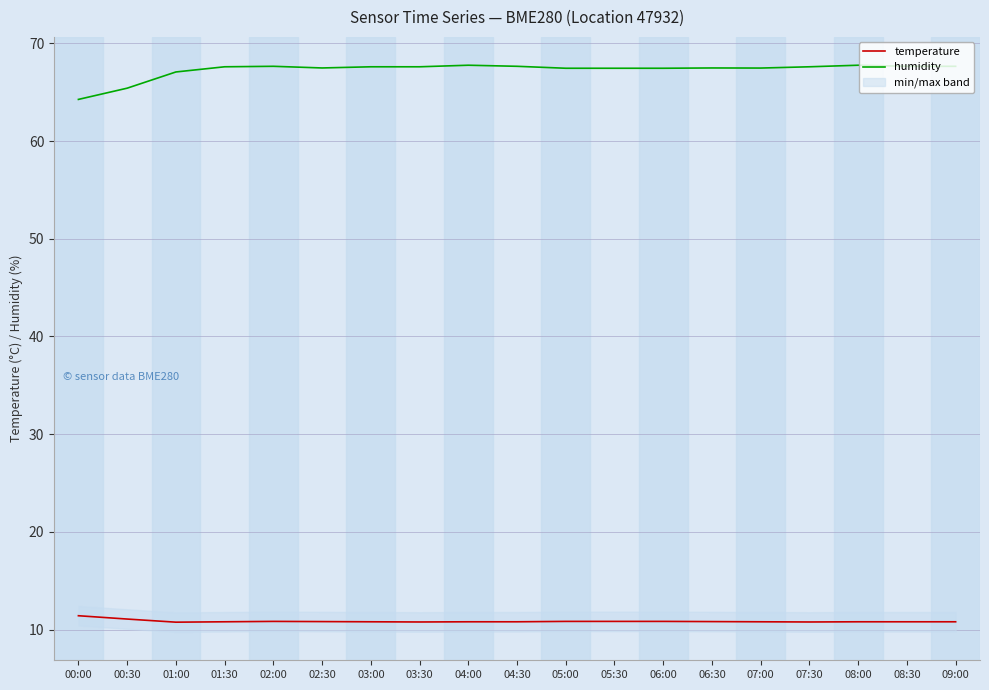

Reading left to right, list all the values displayed in this chart.

temperature: 11.4	11.1	10.8	10.8	10.8	10.8	10.8	10.8	10.8	10.8	10.8	10.8	10.8	10.8	10.8	10.8	10.8	10.8	10.8
humidity: 64.3	65.4	67.1	67.6	67.7	67.5	67.6	67.6	67.8	67.7	67.5	67.5	67.5	67.5	67.5	67.6	67.8	67.7	67.7